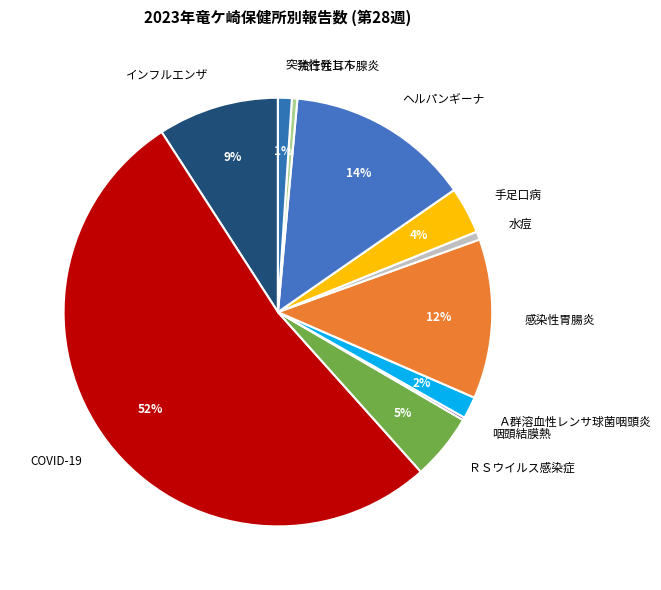

Which slice is the largest?

COVID-19